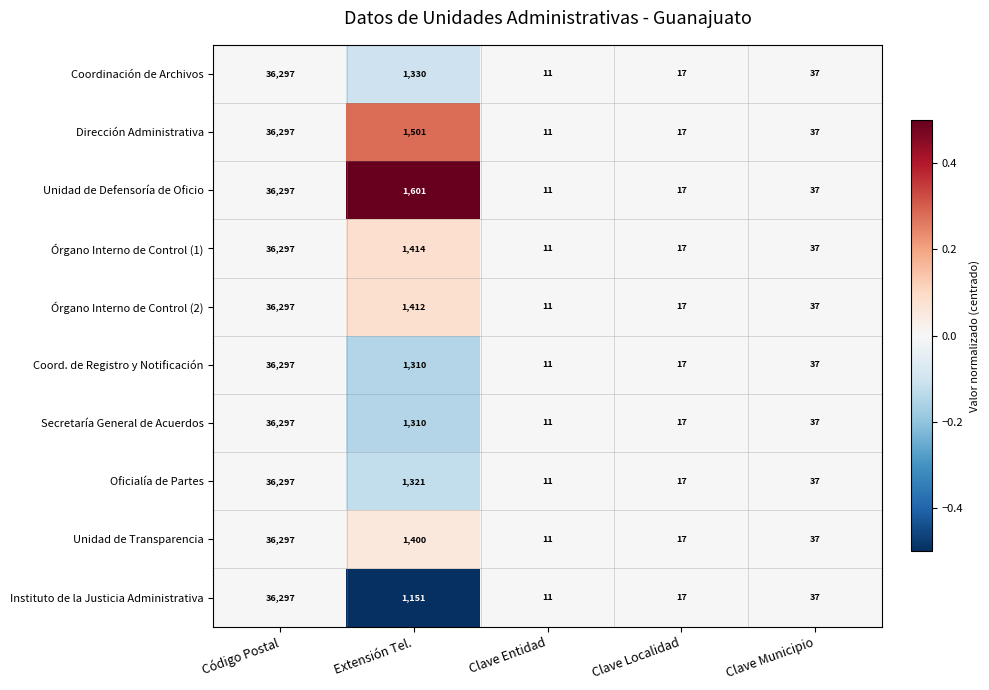

List the labels in order of Unidad de Transparencia value, smallest first.

Clave Entidad, Clave Localidad, Clave Municipio, Extensión Tel., Código Postal